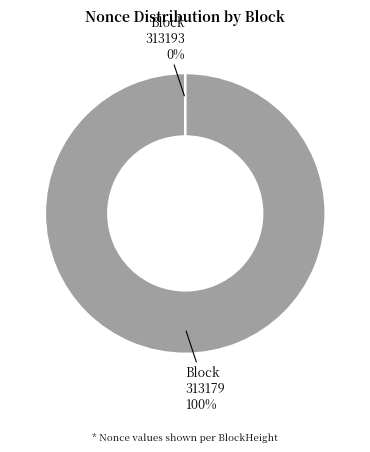

Which slice is the largest?

313179